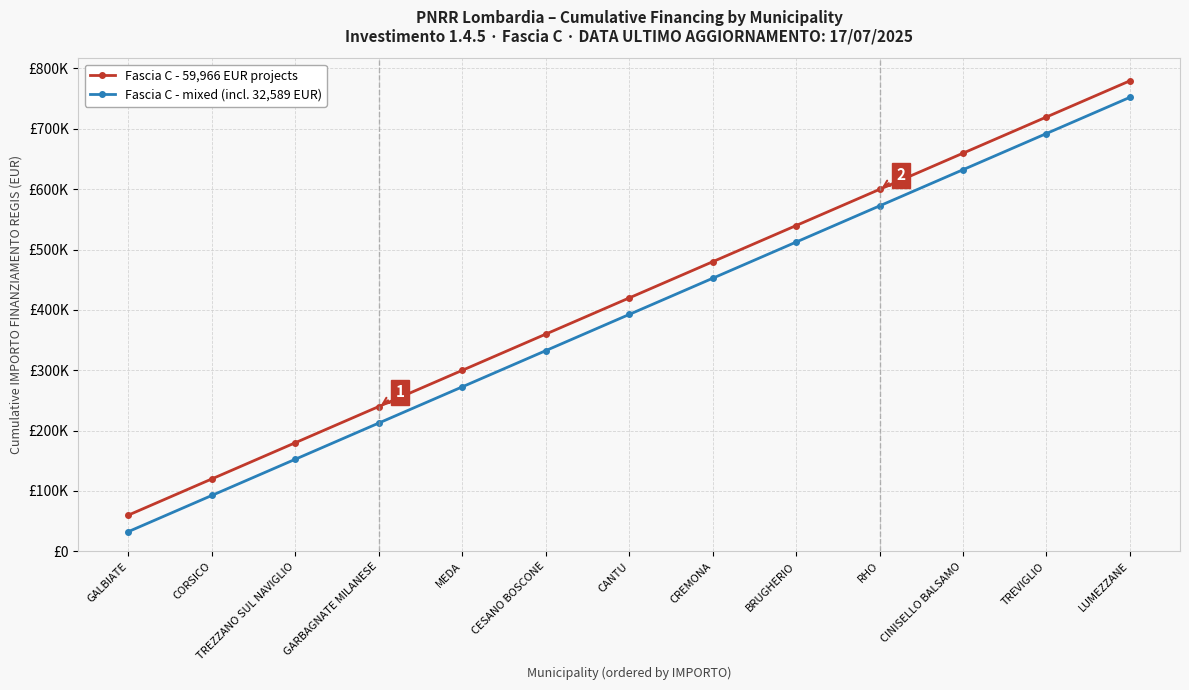

Which series has the largest total across all categories?

Fascia C - 59,966 EUR projects